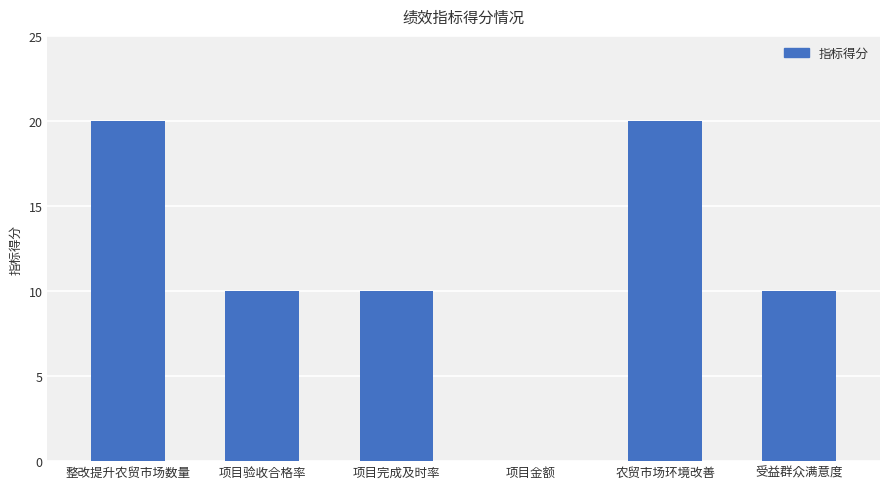

What is the sum of the values at 项目完成及时率 and 项目金额?

10